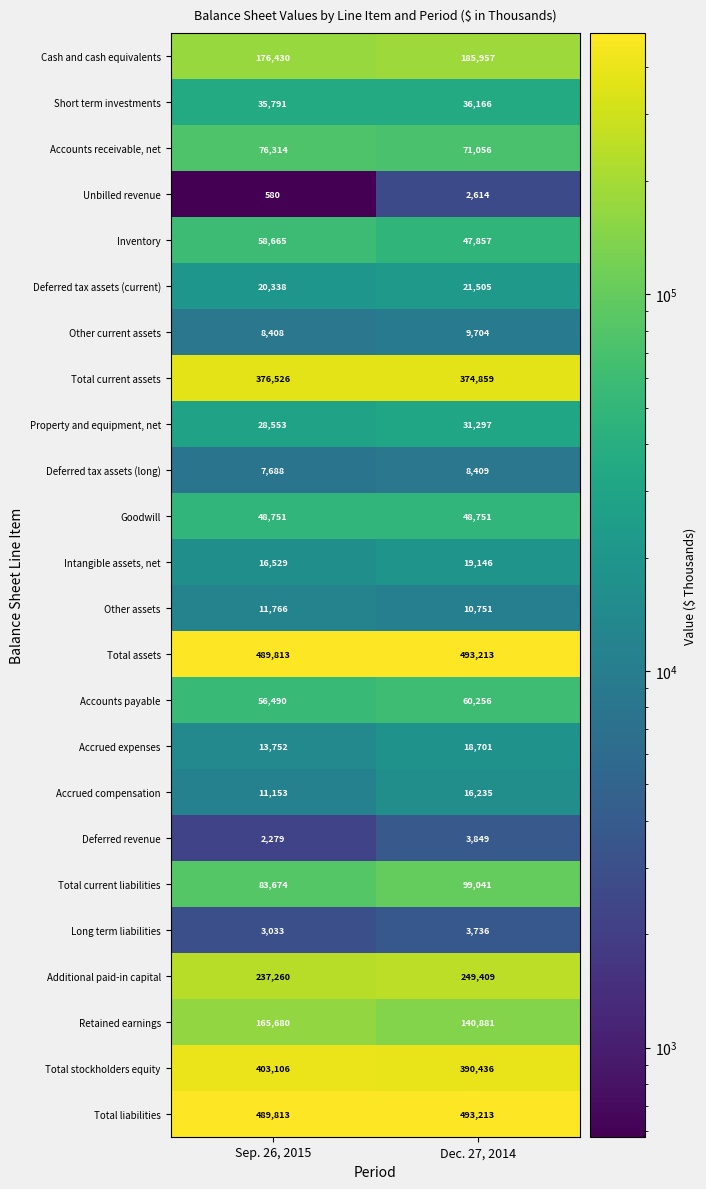

What is the spread (max minus min) of values at Sep. 26, 2015?

489233